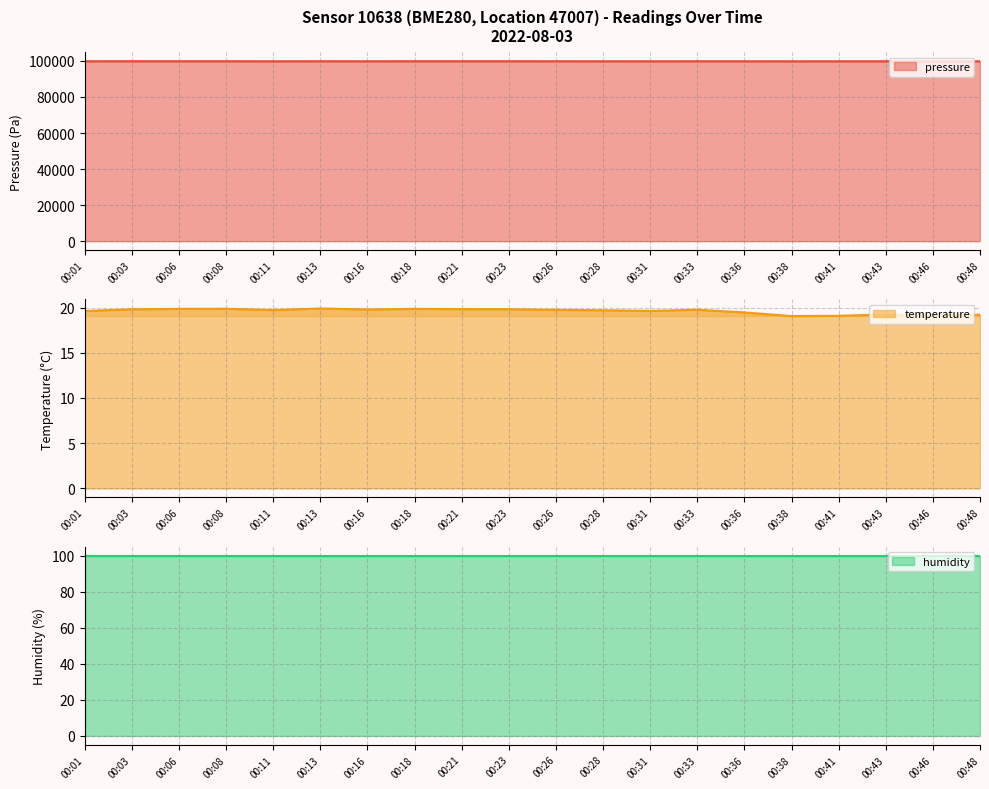

What is the average value of the temperature series?

19.6